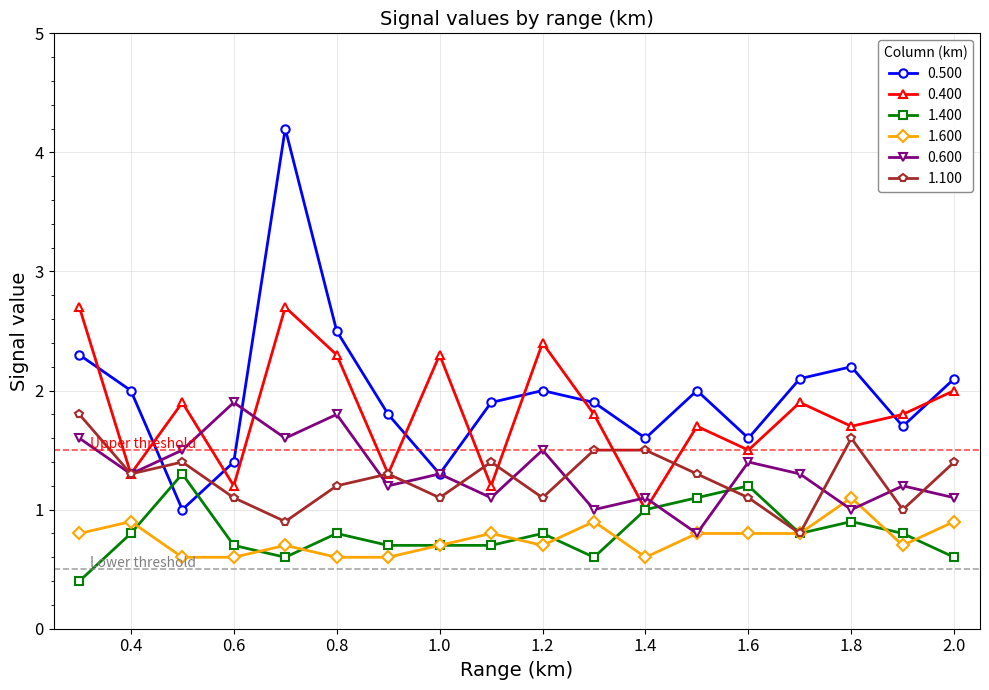

What is the value of the 0.600 point at the 17th from the left?

1.2